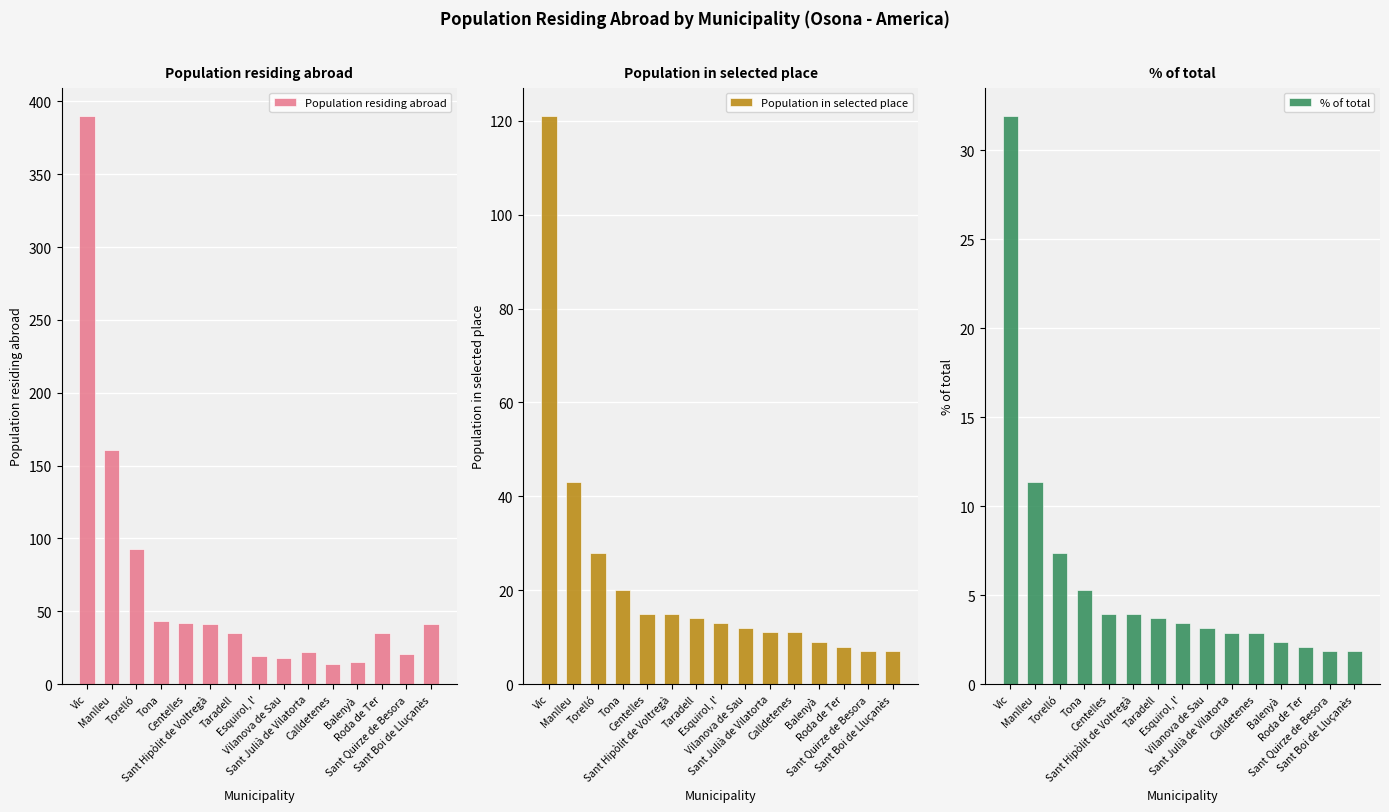

What is the maximum value shown in the chart?

390.0